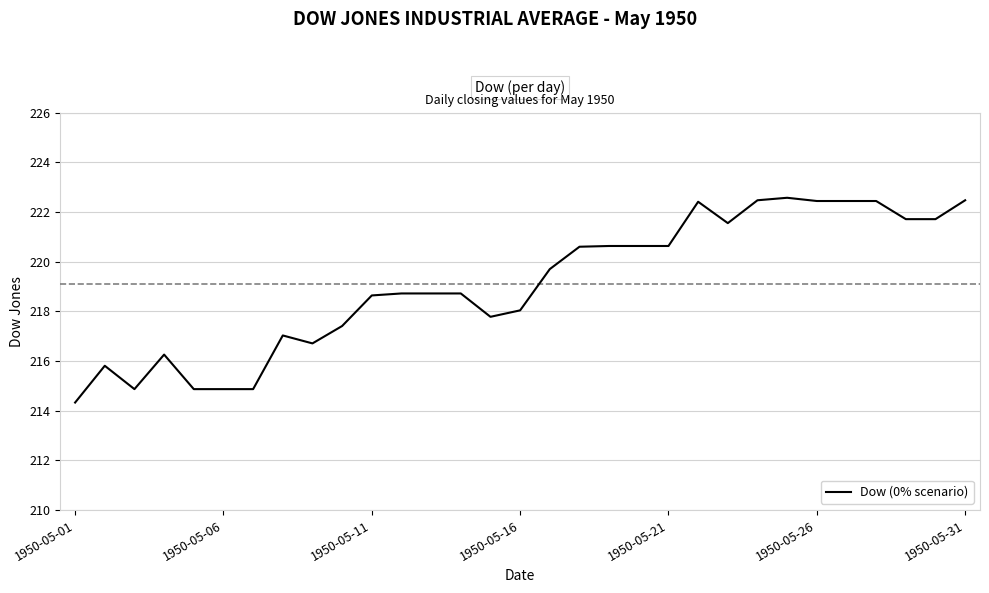

What is the greatest value displayed?

222.6